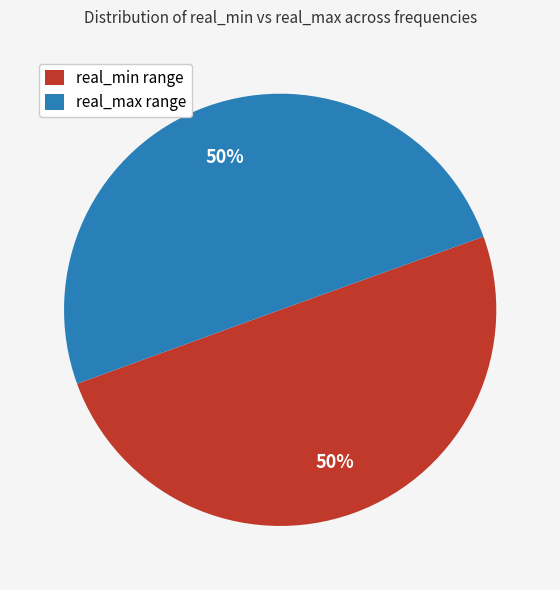

What is the ratio of the value at real_max range to the value at real_min range?

1.0